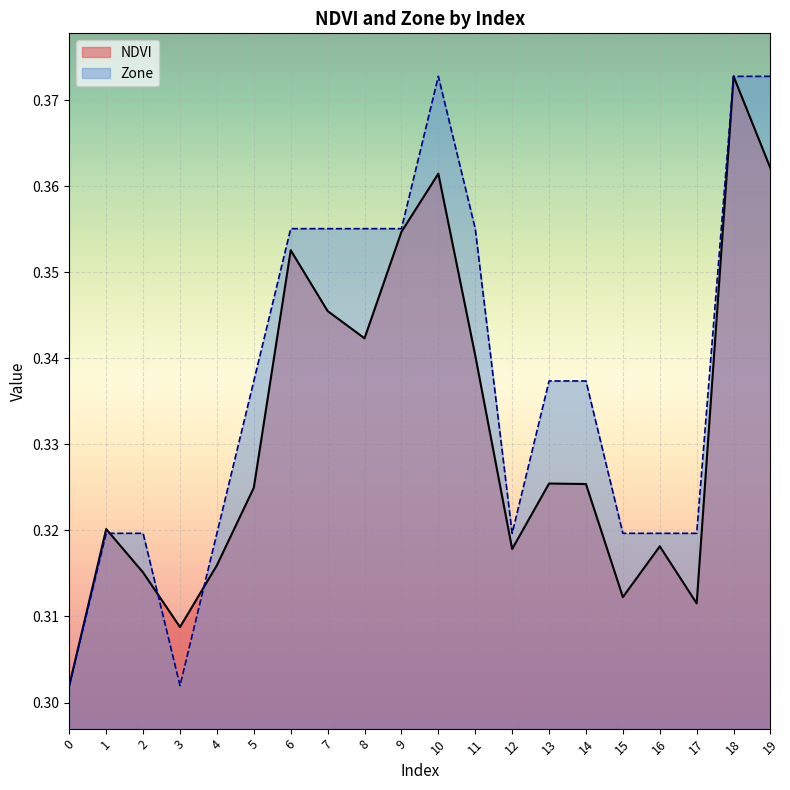

What value does the NDVI series have at 15?

0.3